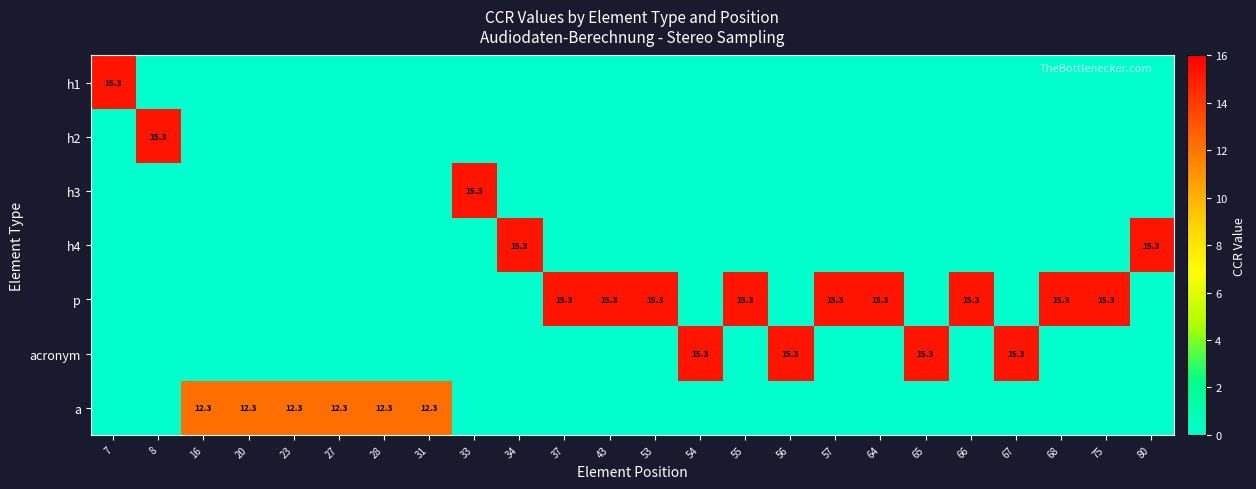

Is it true that a equals 12.3 at 31?

True